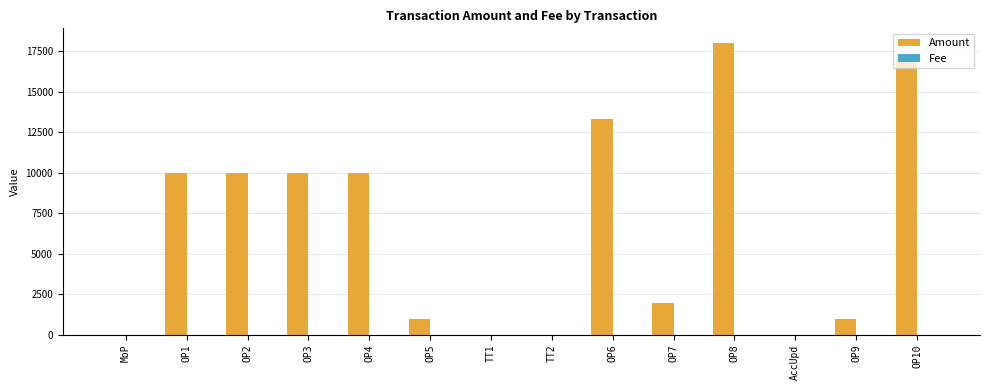

At which category is the sum across all series the highest?

OP8